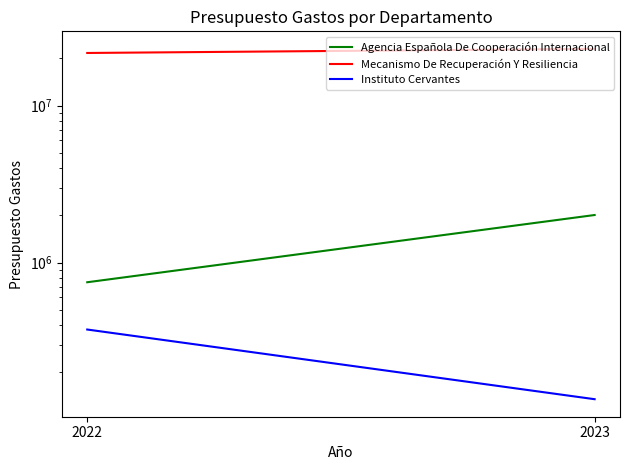

Reading left to right, transcribe all the data shown in this chart.

Agencia Española De Cooperación Internacional: 750000	2010000
Mecanismo De Recuperación Y Resiliencia: 21626000	22974000
Instituto Cervantes: 375000	135000